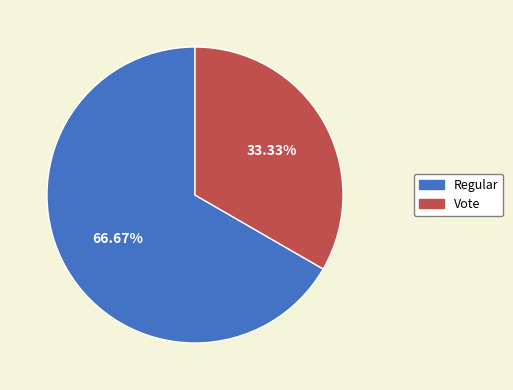

To the nearest percent, what percentage of the pie is Regular?

67%